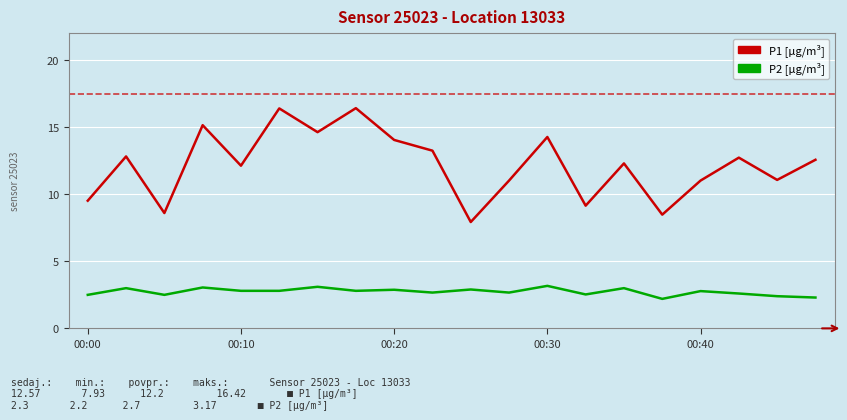

Which series has the largest total across all categories?

P1 [µg/m³]